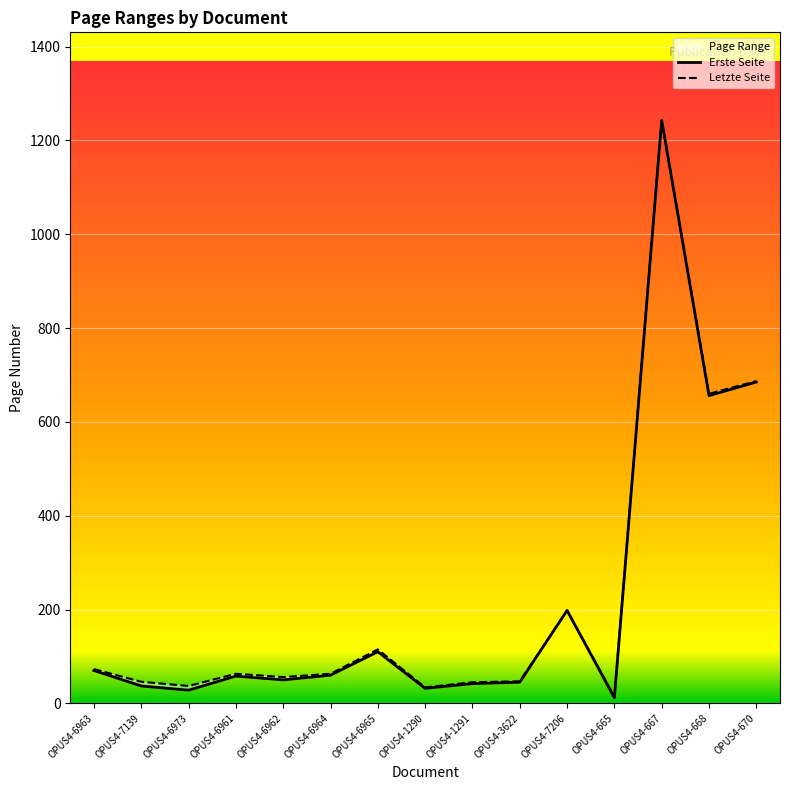

What is the average value of the Erste Seite series?

222